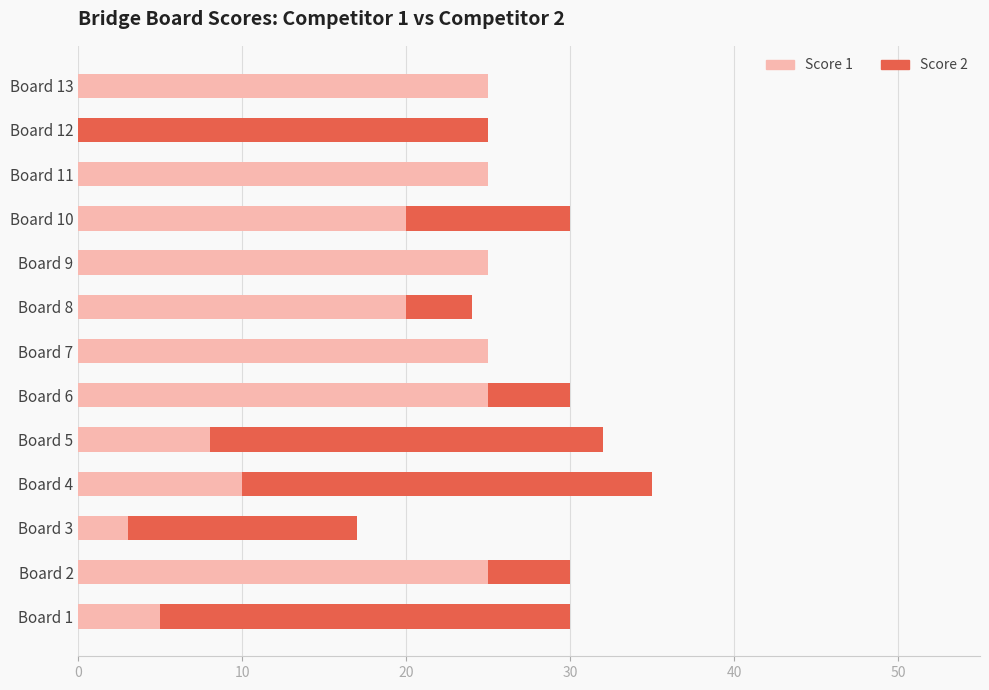

Is it true that Score 1 equals 8 at Board 5?

True